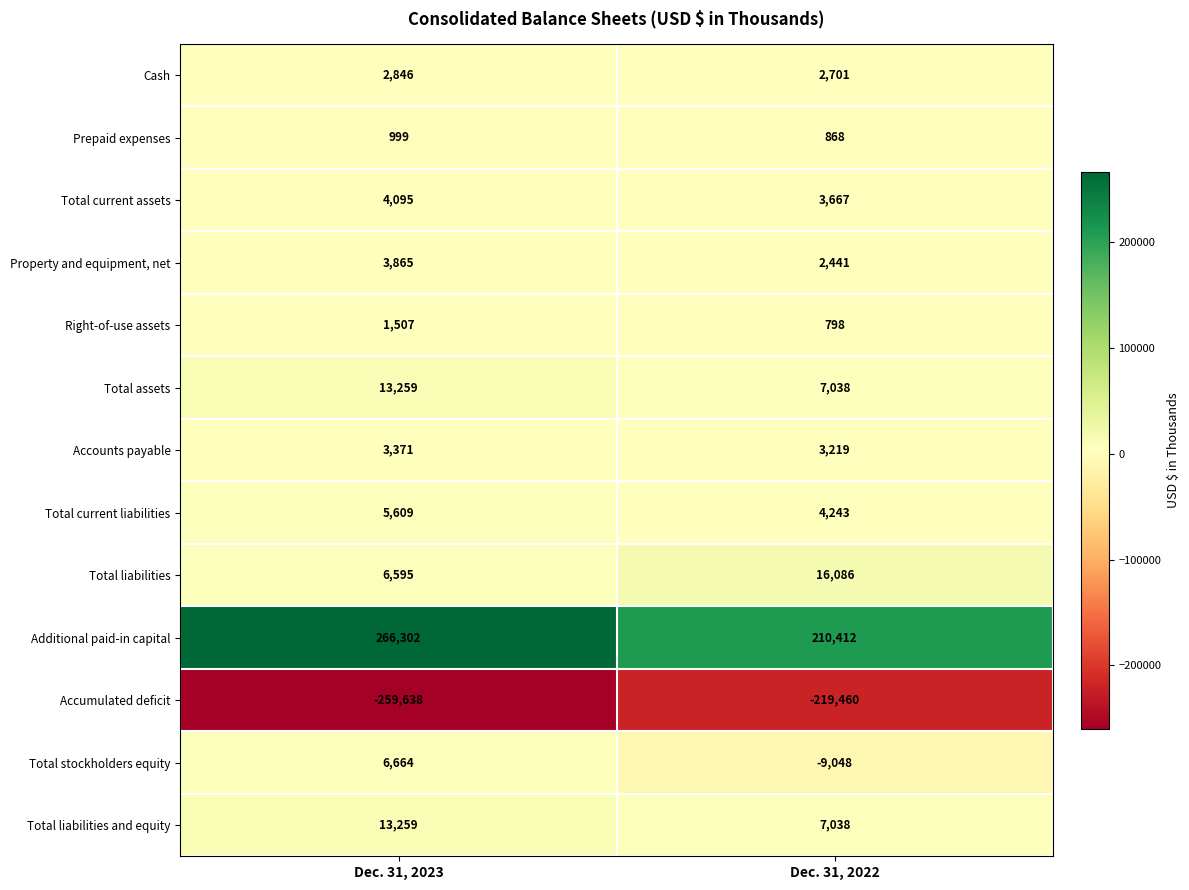

Which category has the lowest value across all series?

Dec. 31, 2023